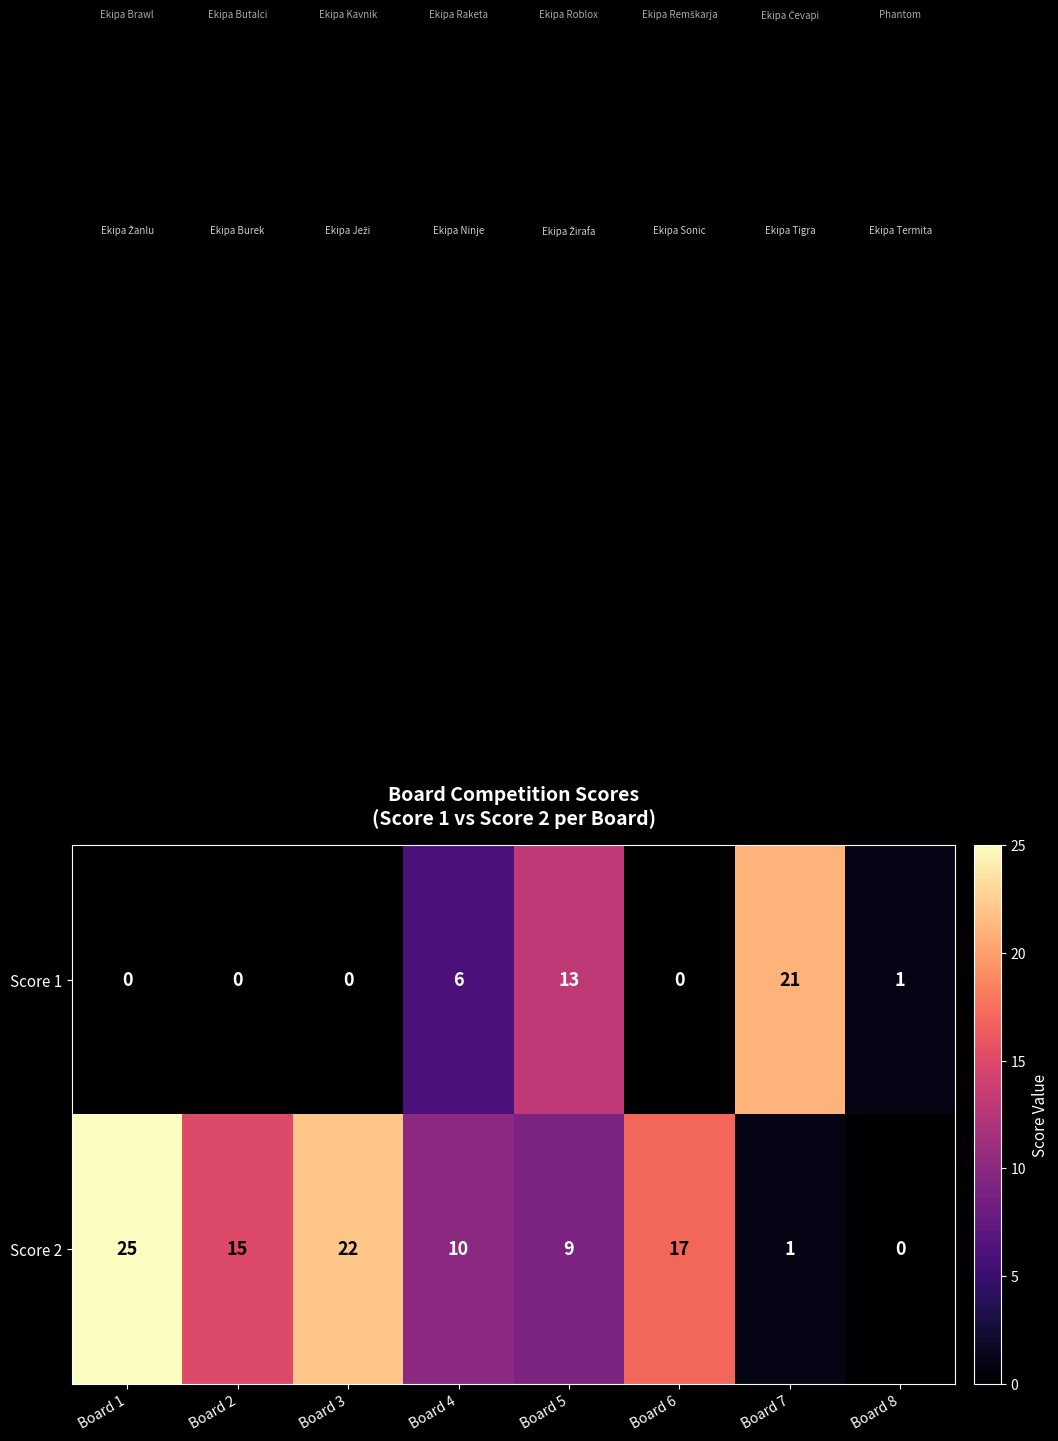

Which series has the largest range (max minus min)?

Score 2